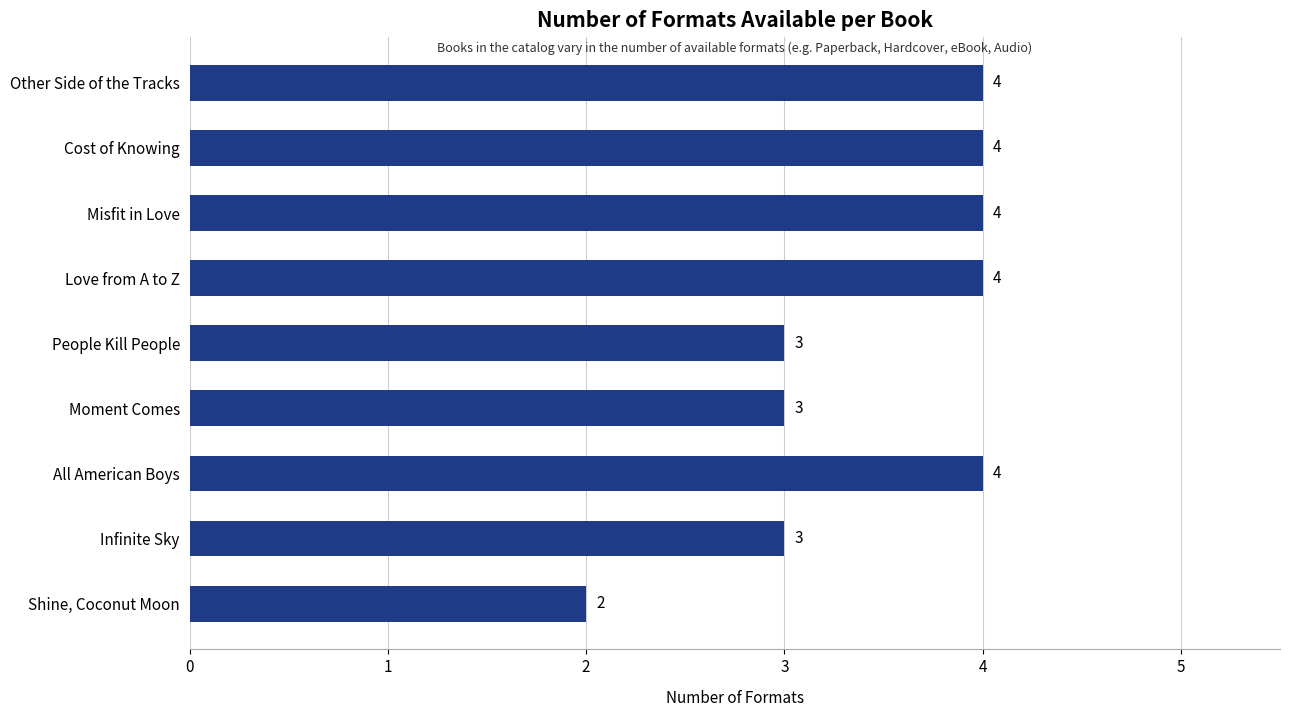

What is the sum of all values?

31